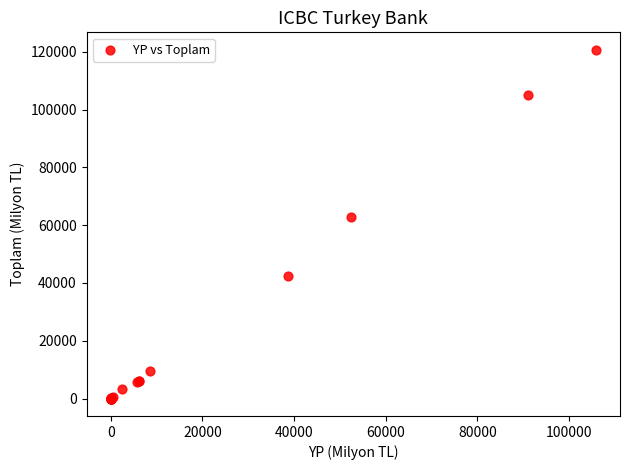

What Y value in the scatter plot is closest to 60370?

62705.8